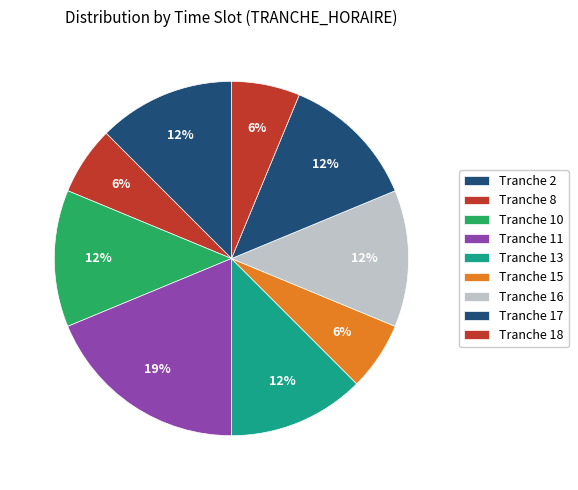

What is the largest slice in the pie chart?

Tranche 11